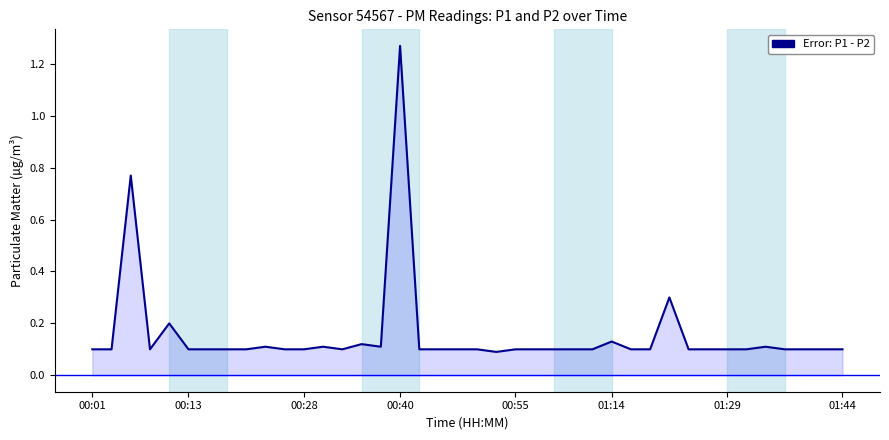

What is the difference between the maximum and minimum values?

1.2